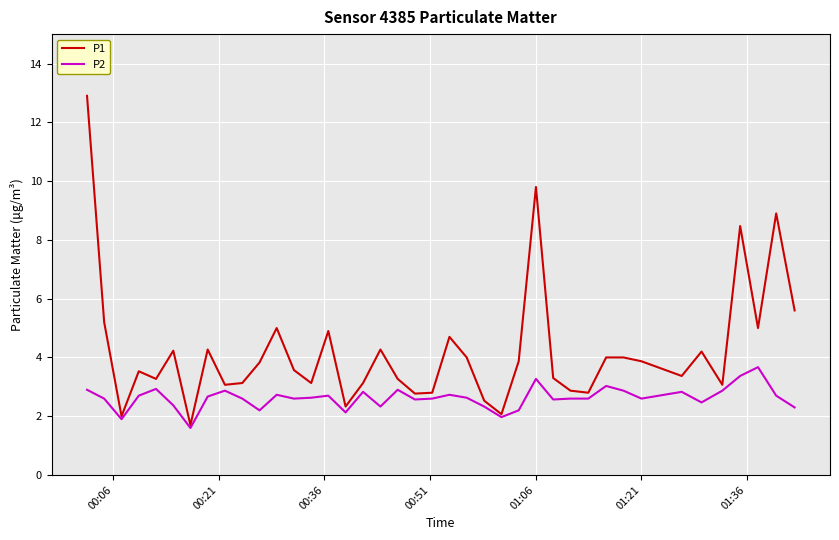

What is the lowest value of the P1 series?

1.7